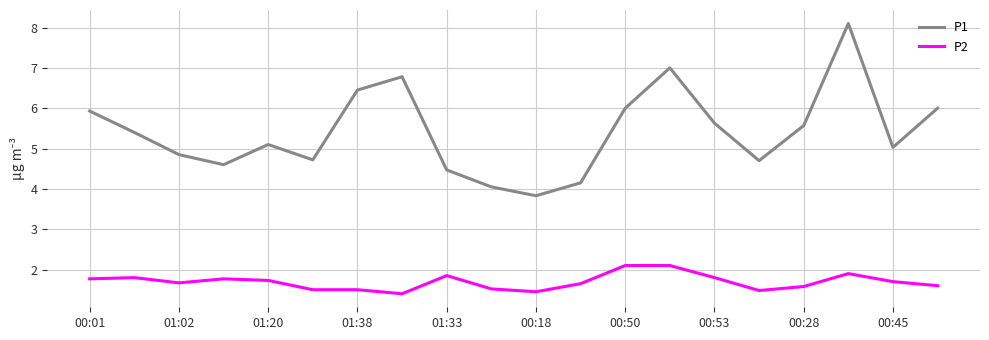

True or false: P2 and P1 intersect in this chart.

False